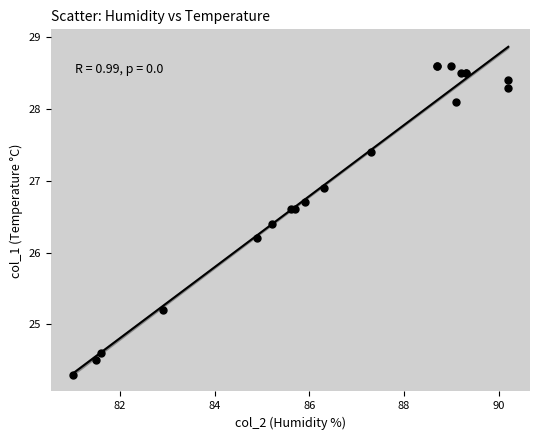

What Y value in the scatter plot is closest to 26?

26.2